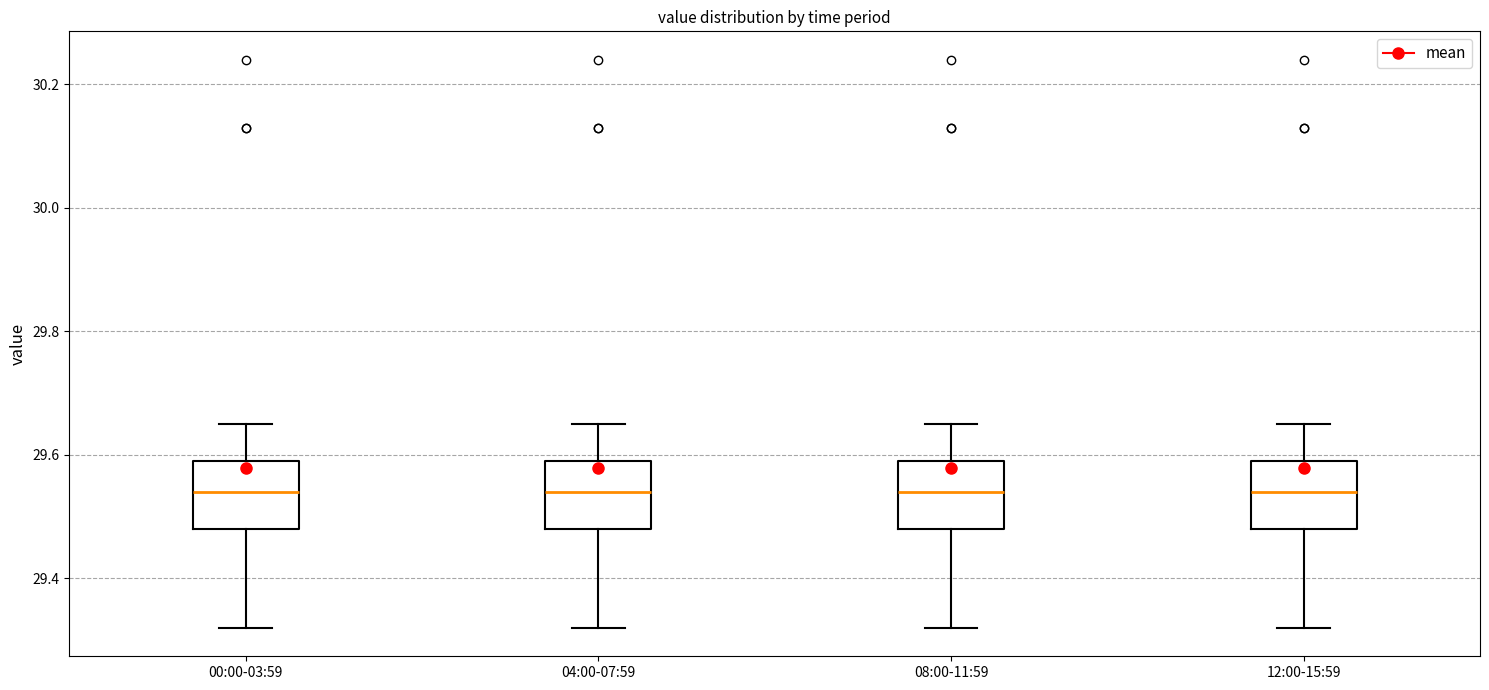

Reading left to right, read every box against the y-axis: the position of its median line, the range the box covers, and the ends of its whiskers. The values are not printed on the chart, so give them approximately, as read against the axis.

00:00-03:59: median 29.54, box 29.48 to 29.60, whiskers 29.32 to 29.66
04:00-07:59: median 29.54, box 29.48 to 29.60, whiskers 29.32 to 29.66
08:00-11:59: median 29.54, box 29.48 to 29.60, whiskers 29.32 to 29.66
12:00-15:59: median 29.54, box 29.48 to 29.60, whiskers 29.32 to 29.66